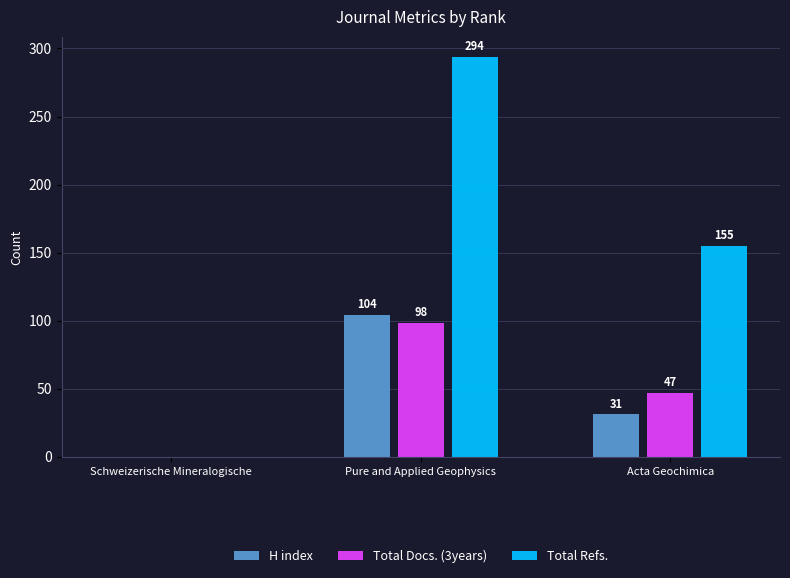

Which series has the largest range (max minus min)?

Total Refs.